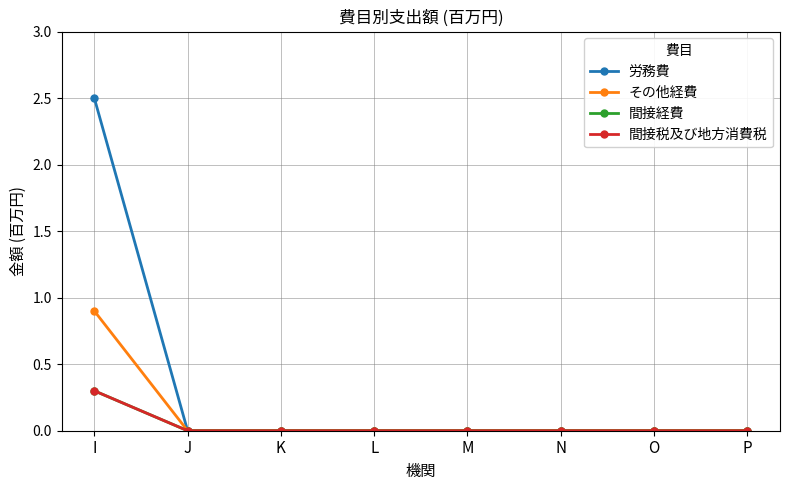

What is the difference between the maximum and minimum values in the 間接経費 series?

0.3